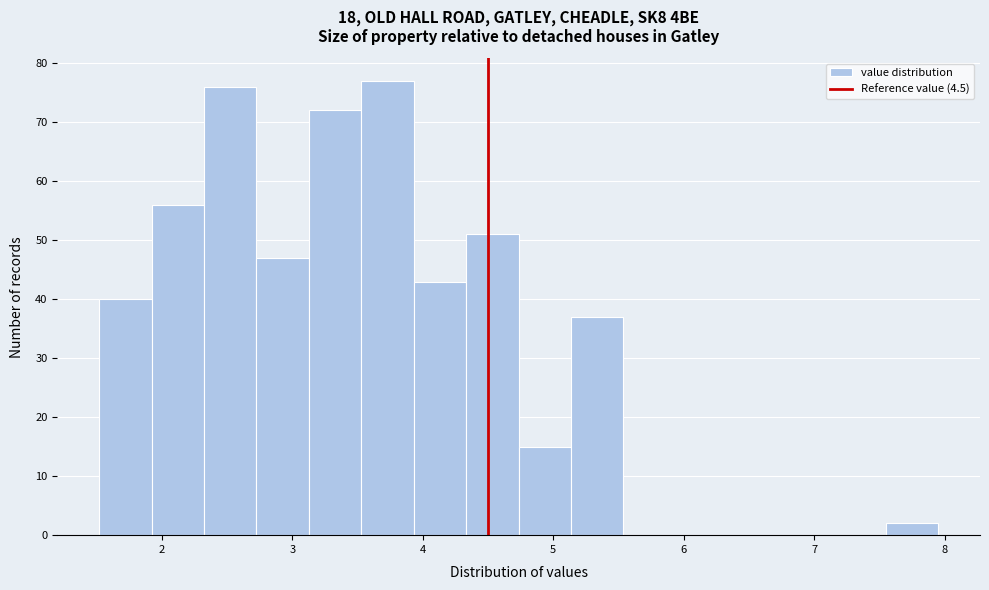

How tall is the bar that spans 4.7 to 5.1 on the x-axis? Neither the bar edges nor the heights are printed on the chart, so give them approximately, as read against the axes.

15